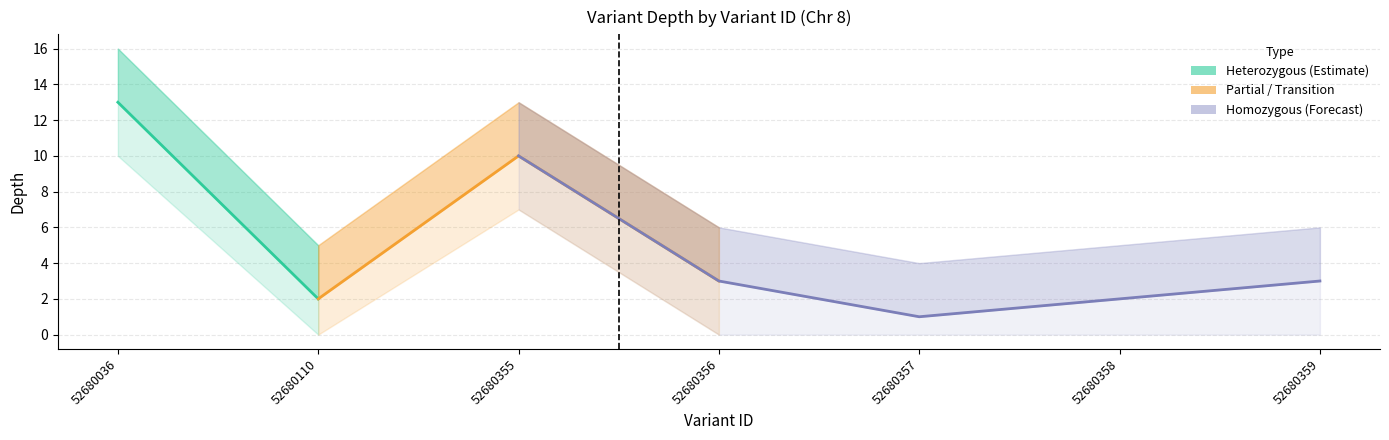

What value does the data have at 52680355, to the nearest 10?

10